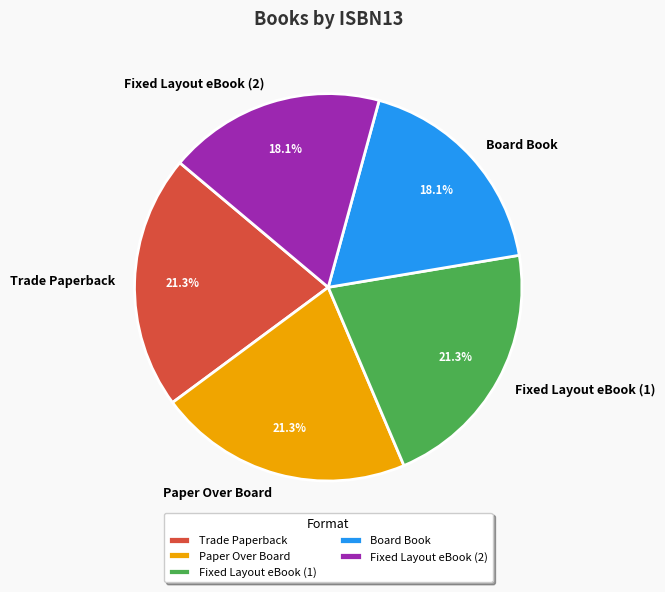

How many segments does this pie chart have?

5